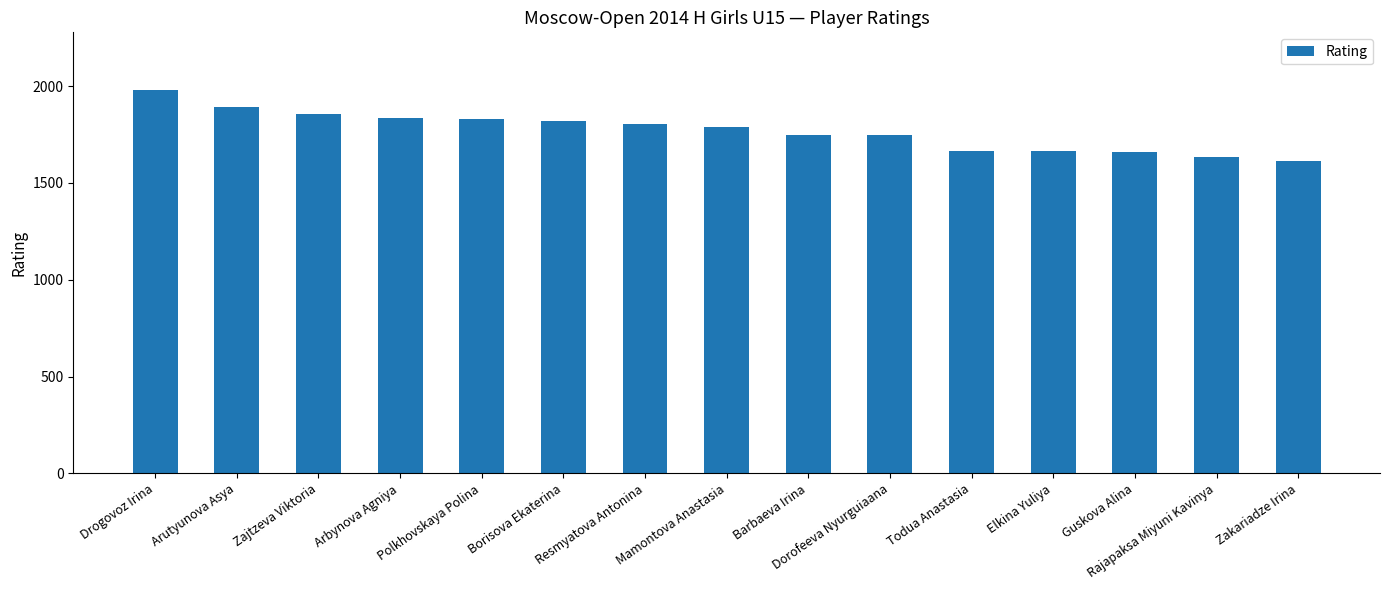

What is the value of the 7th bar from the left?

1807